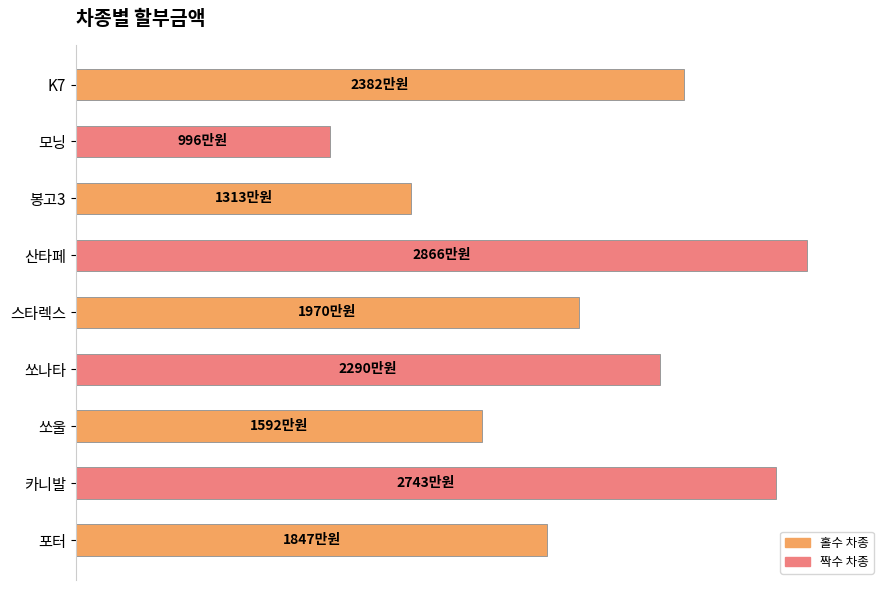

At which label is the value closest to 19310999?

스타렉스